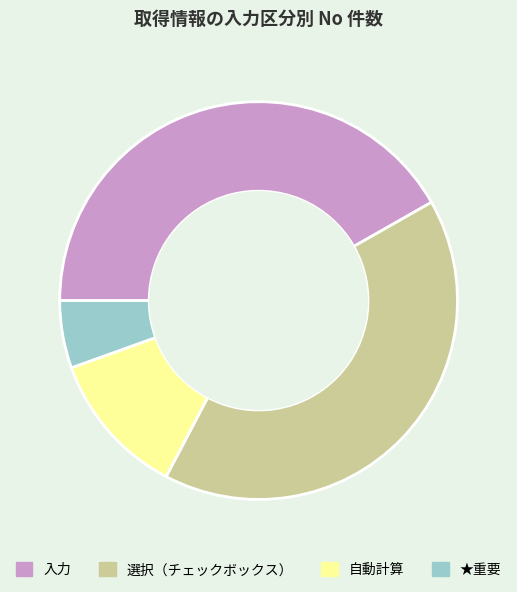

Combined, do 自動計算 and ★重要 account for over 50%?

No